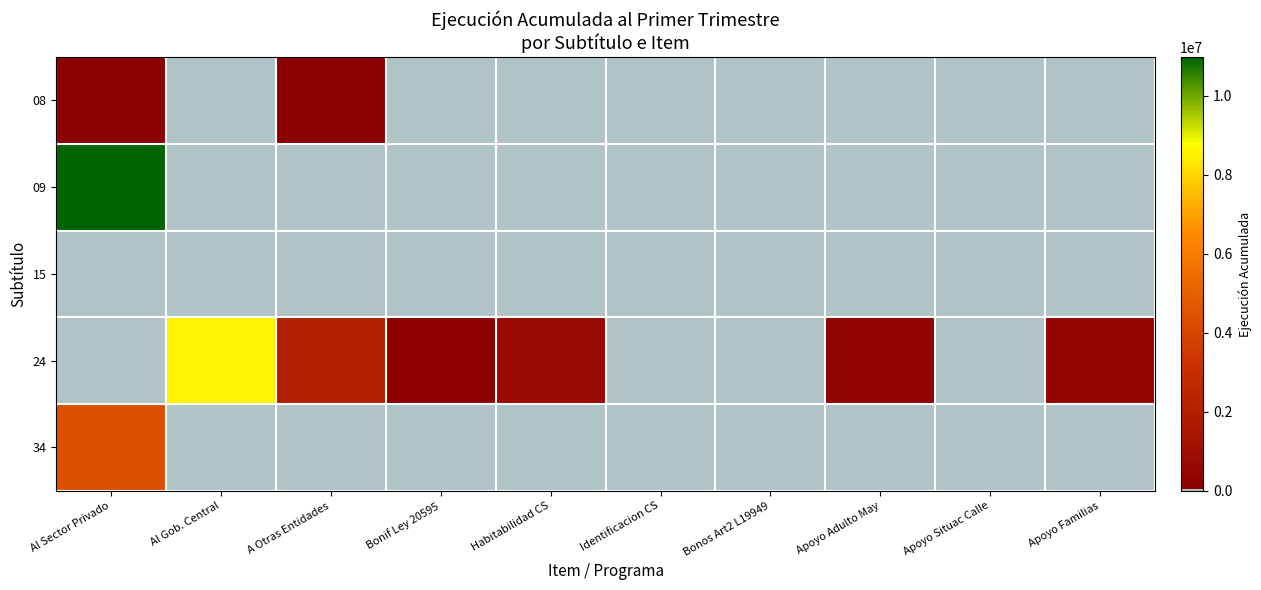

Between Al Sector Privado and Habitabilidad CS, which is larger?

Al Sector Privado